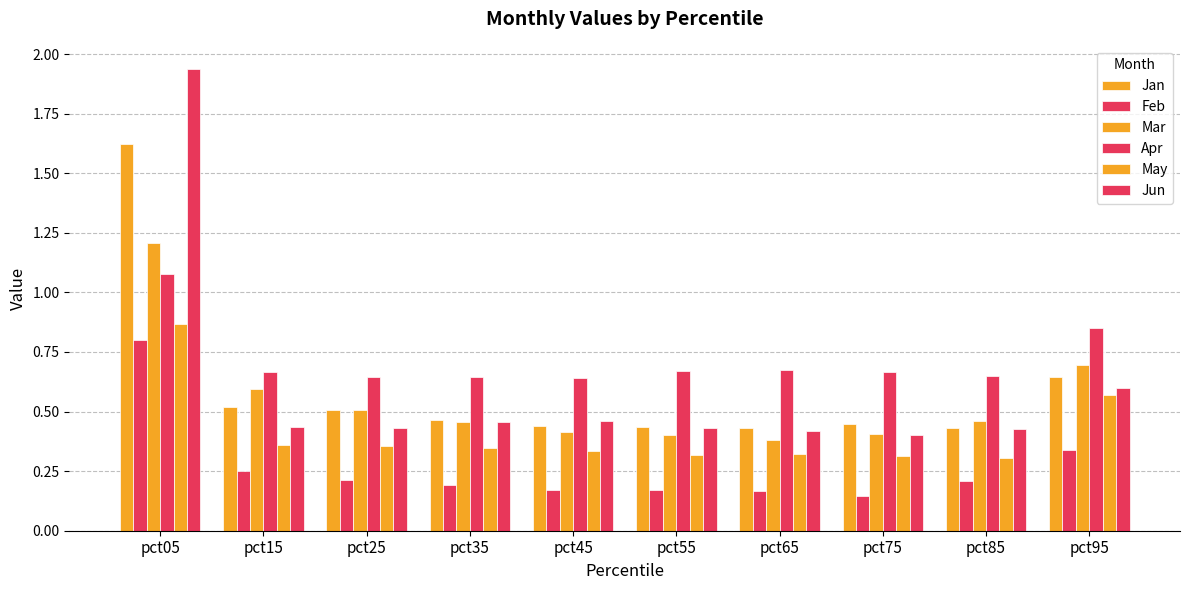

What is the sum of all Apr values?

7.2